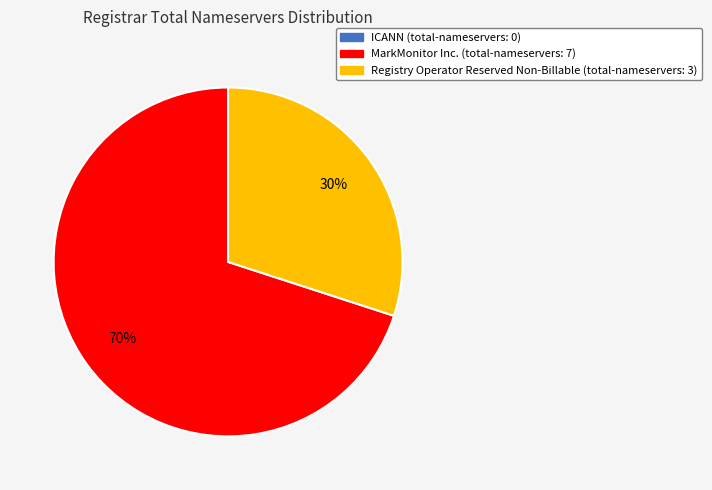

The MarkMonitor Inc. slice represents 56% of the pie. True or false?

False